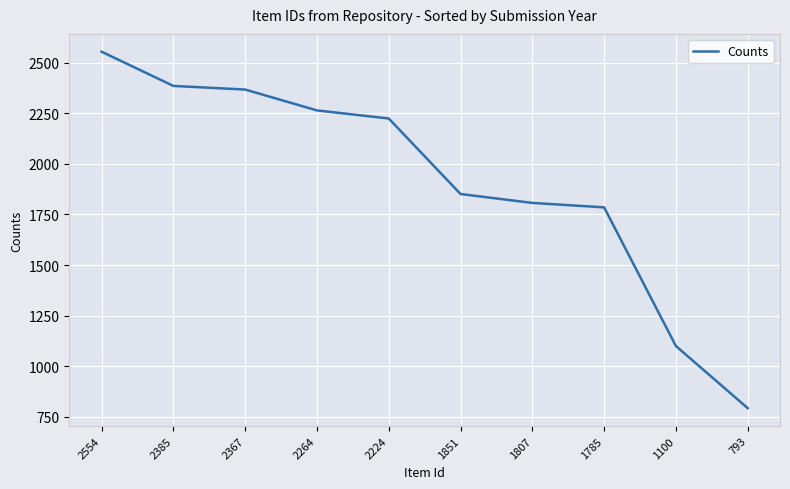

What is the ratio of the value at 1807 to the value at 2367?

0.8